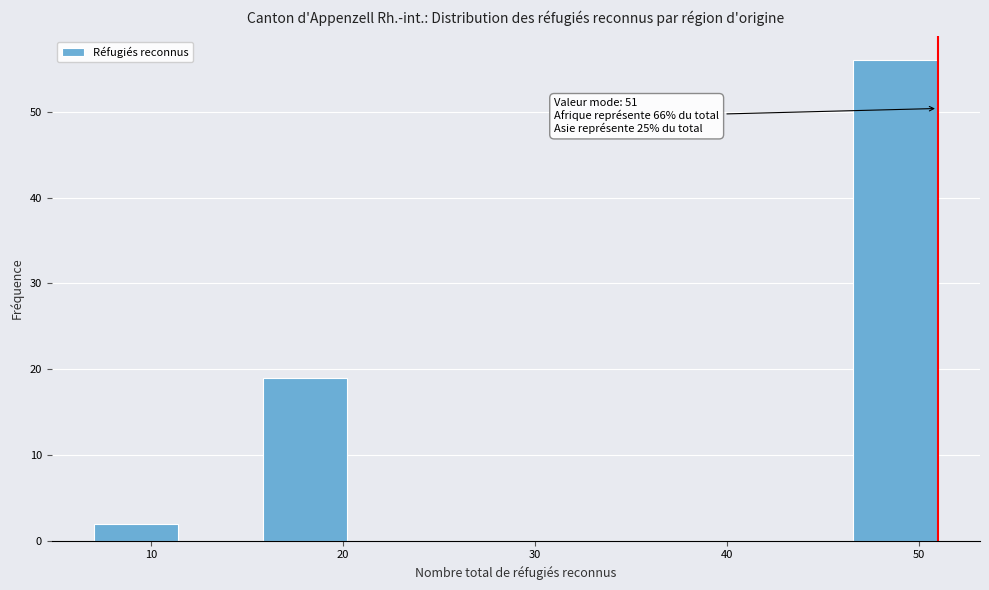

Which range on the x-axis has the tallest bar?

46.6 to 51.0